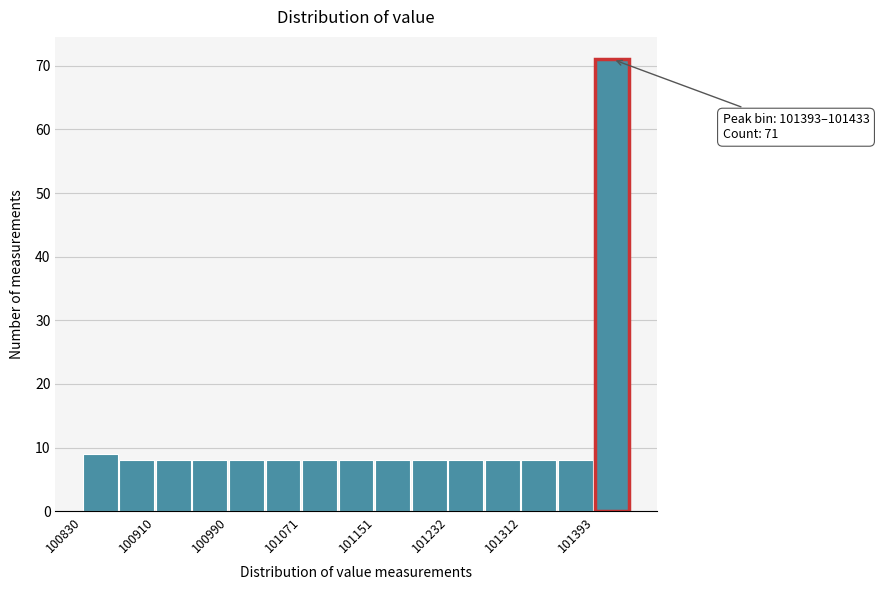

Which range on the x-axis has the tallest bar?

101390 to 101430